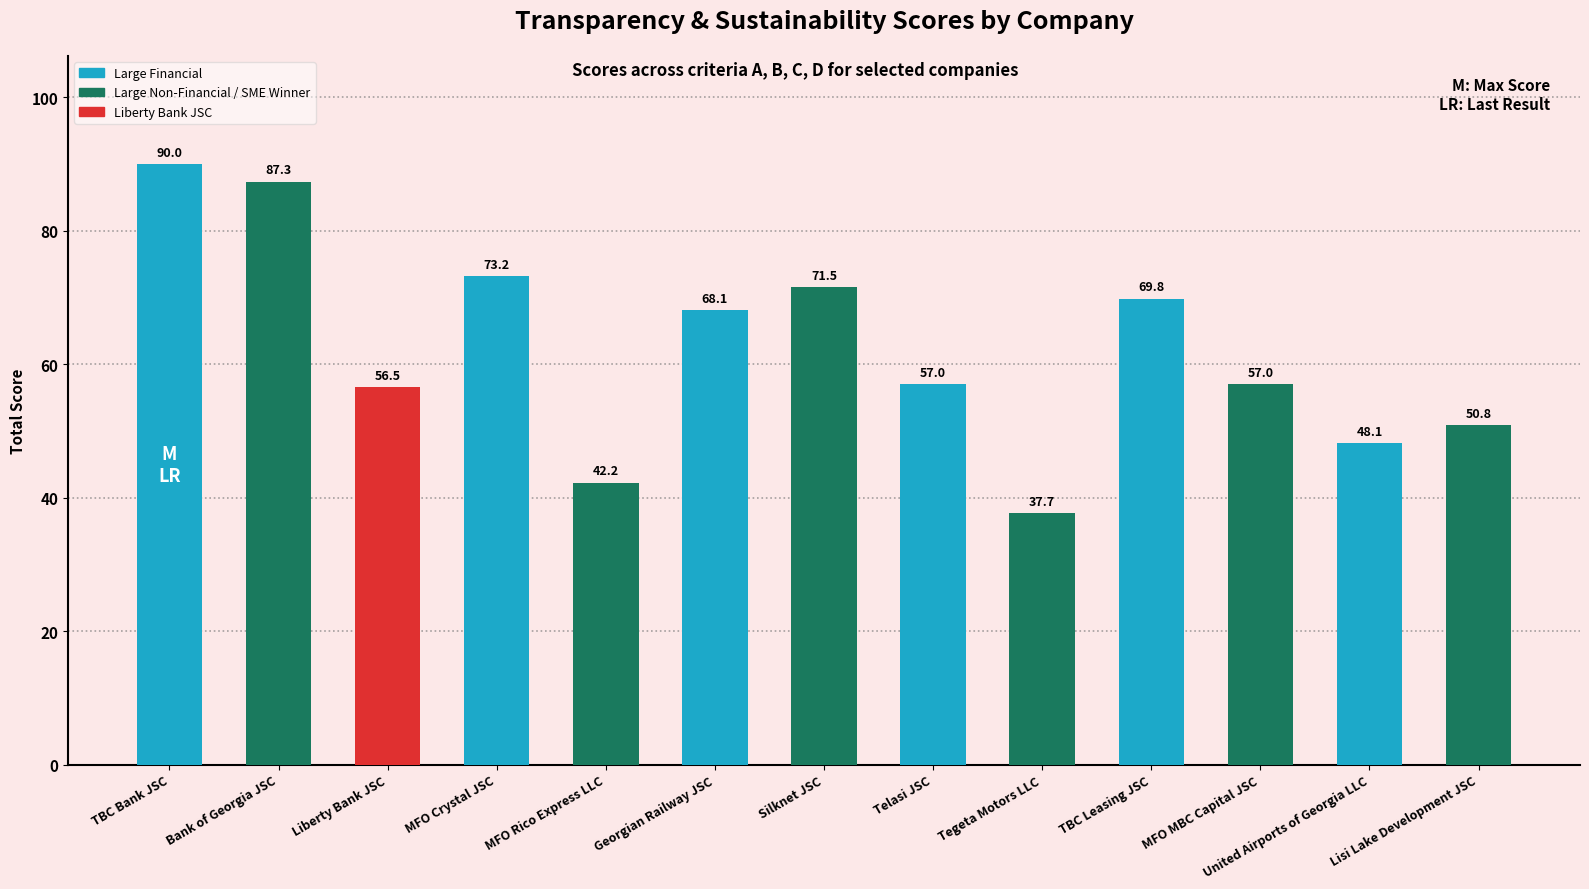

What is the difference between the values at Georgian Railway JSC and TBC Leasing JSC?

1.7